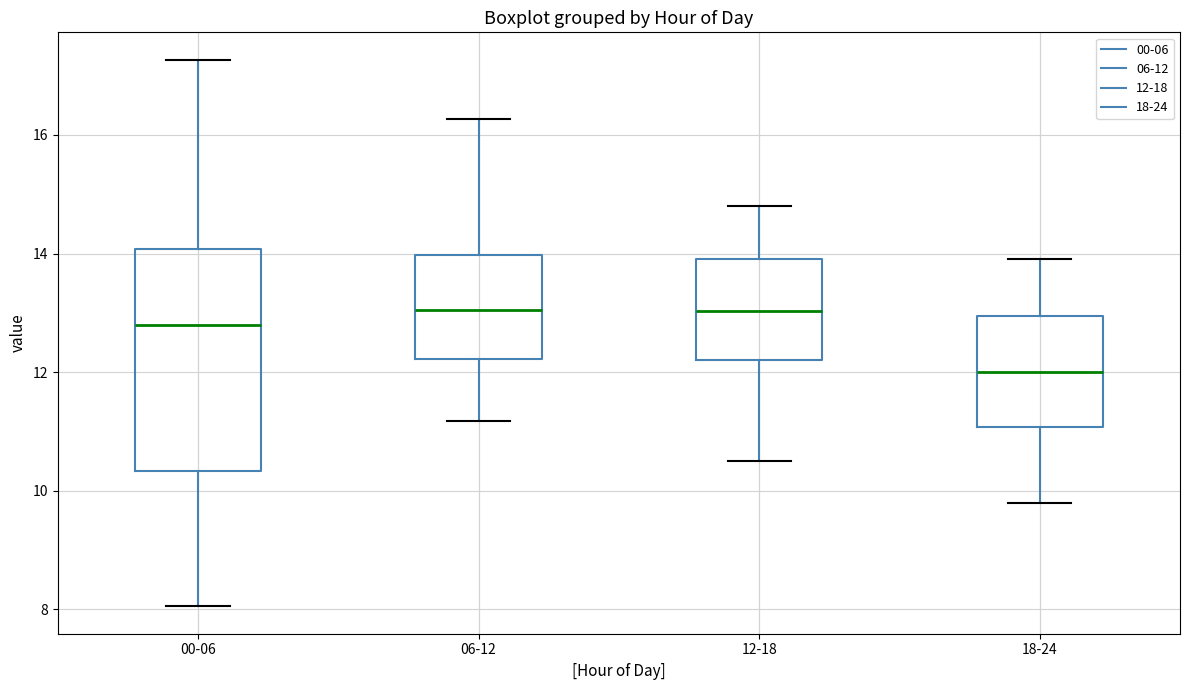

Reading left to right, read every box against the y-axis: the position of its median line, the range the box covers, and the ends of its whiskers. The values are not printed on the chart, so give them approximately, as read against the axis.

00-06: median 12.8, box 10.4 to 14.0, whiskers 8.0 to 17.2
06-12: median 13.0, box 12.2 to 14.0, whiskers 11.2 to 16.2
12-18: median 13.0, box 12.2 to 14.0, whiskers 10.6 to 14.8
18-24: median 12.0, box 11.0 to 13.0, whiskers 9.8 to 14.0